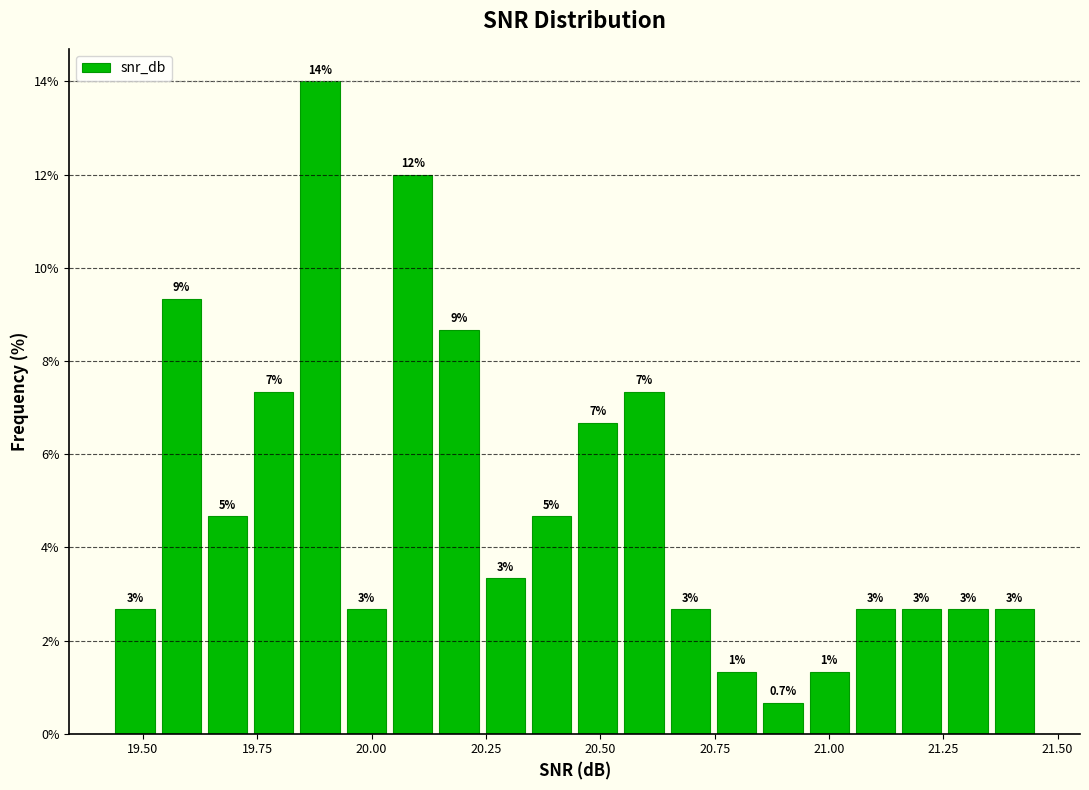

Around what value on the x-axis is the tallest bar? Give the approximate position of its centre, as read against the axis.

19.90